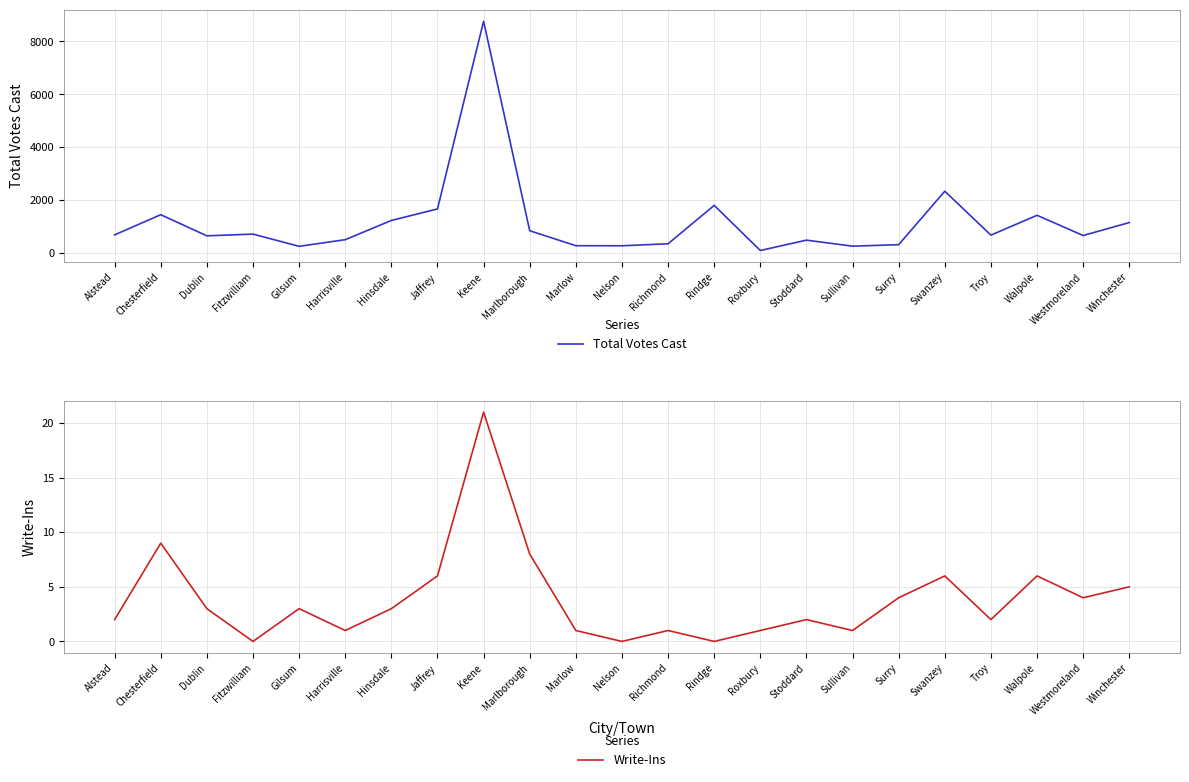

Which category has the lowest value in the Total Votes Cast series?

Roxbury